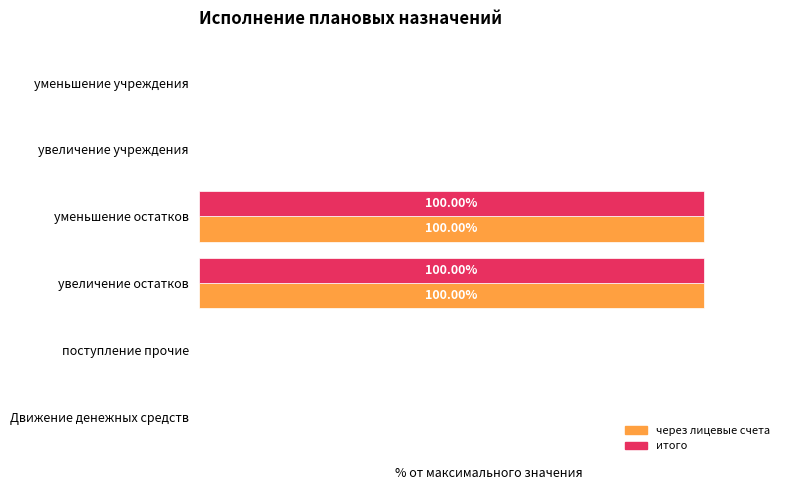

At how many categories does at least one series exceed 74?

2